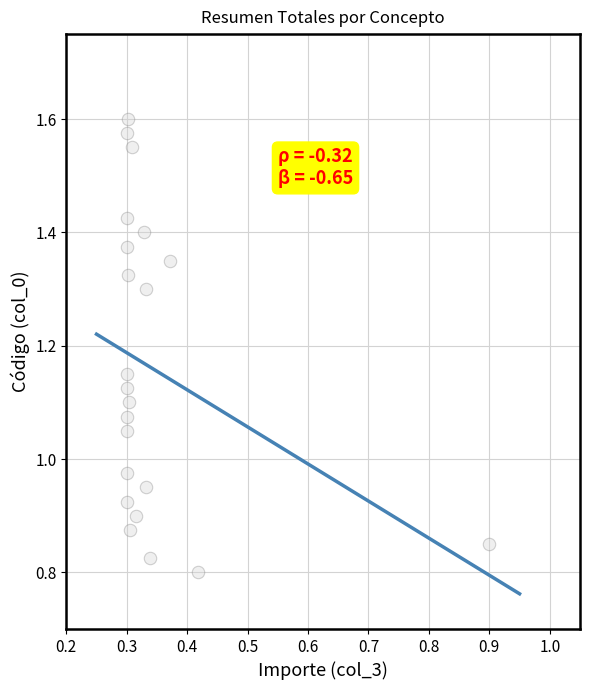

What is the range of X values (max minus min)?

0.6